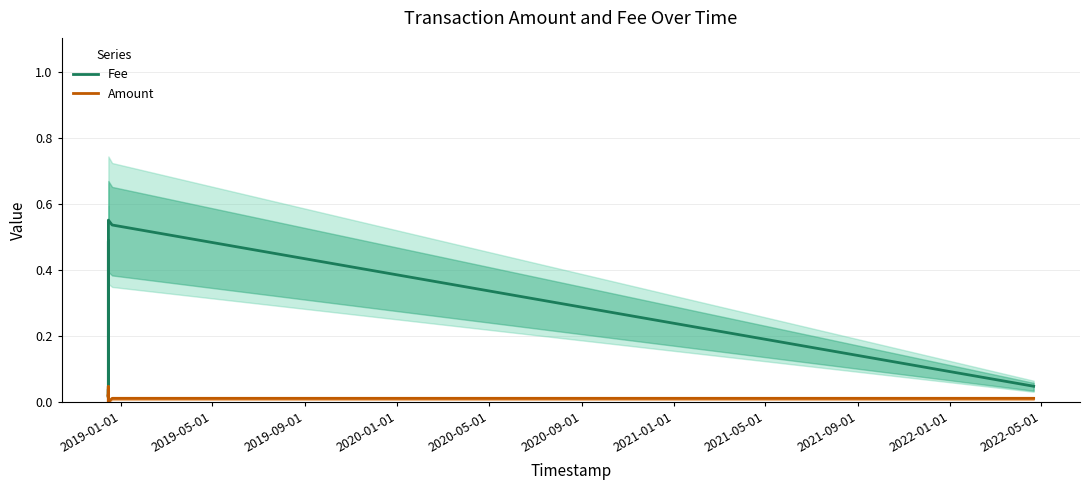

At which category does the chart reach its minimum across all series?

2020-09-01